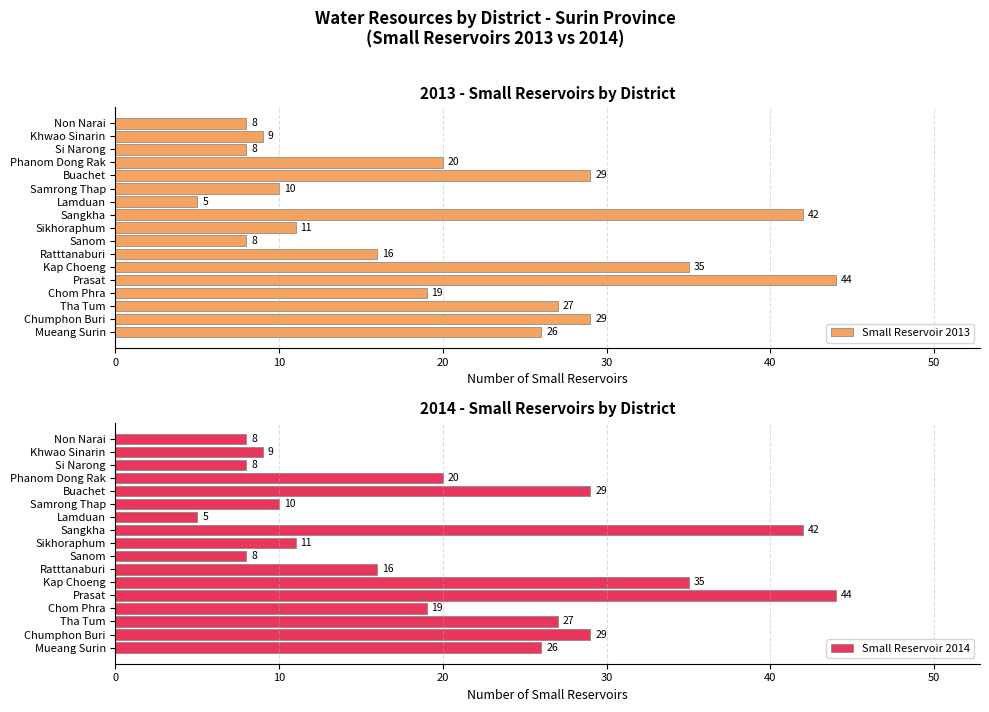

The Small Reservoir 2013 series shows 29 at Chumphon Buri. True or false?

True